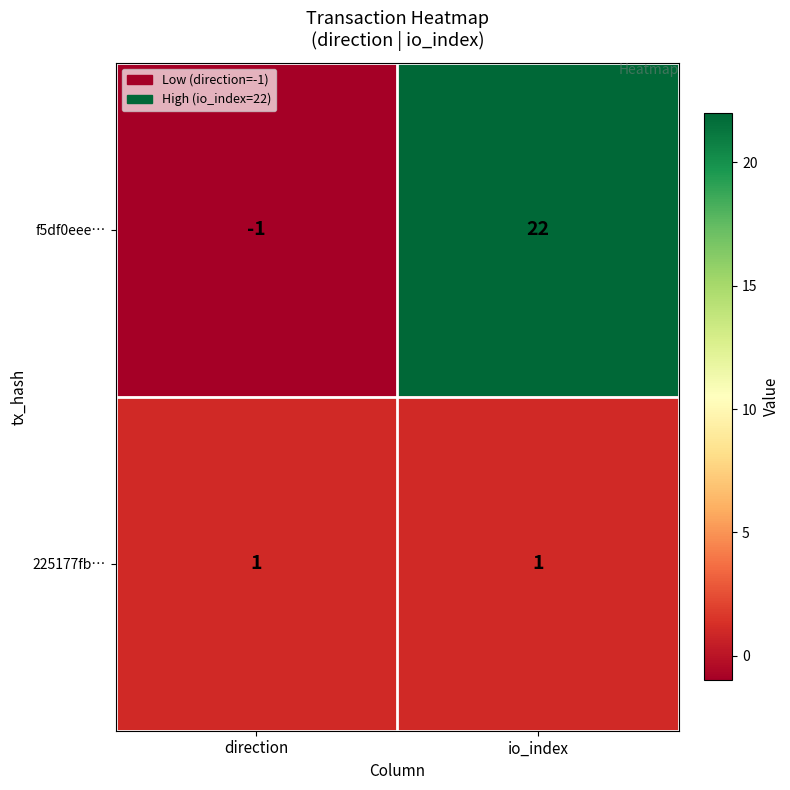

Which series has the largest total across all categories?

f5df0eee…